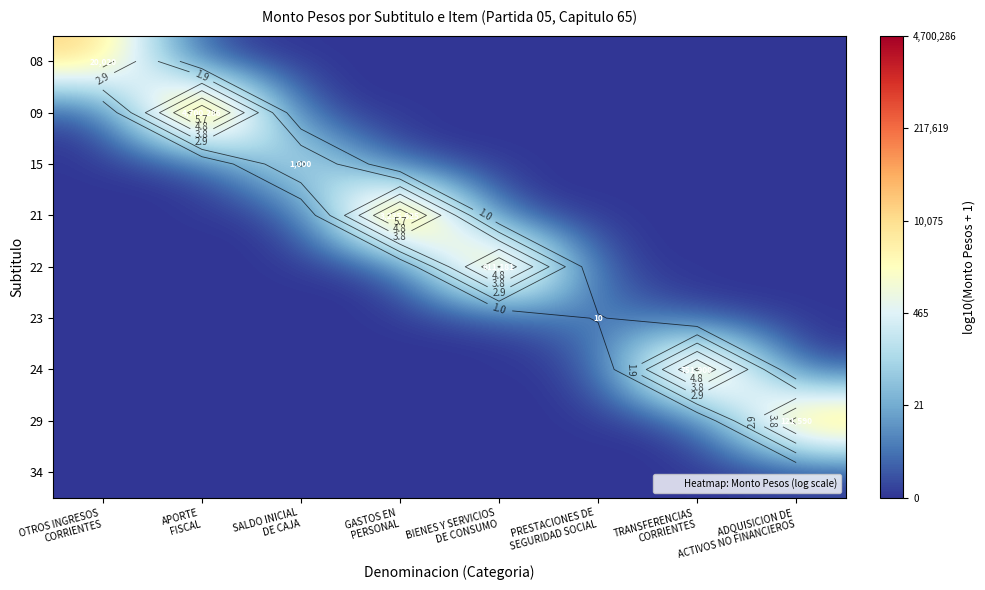

Rank the series at PRESTACIONES DE SEGURIDAD SOCIAL from highest to lowest value.

23, 08, 09, 15, 21, 22, 24, 29, 34